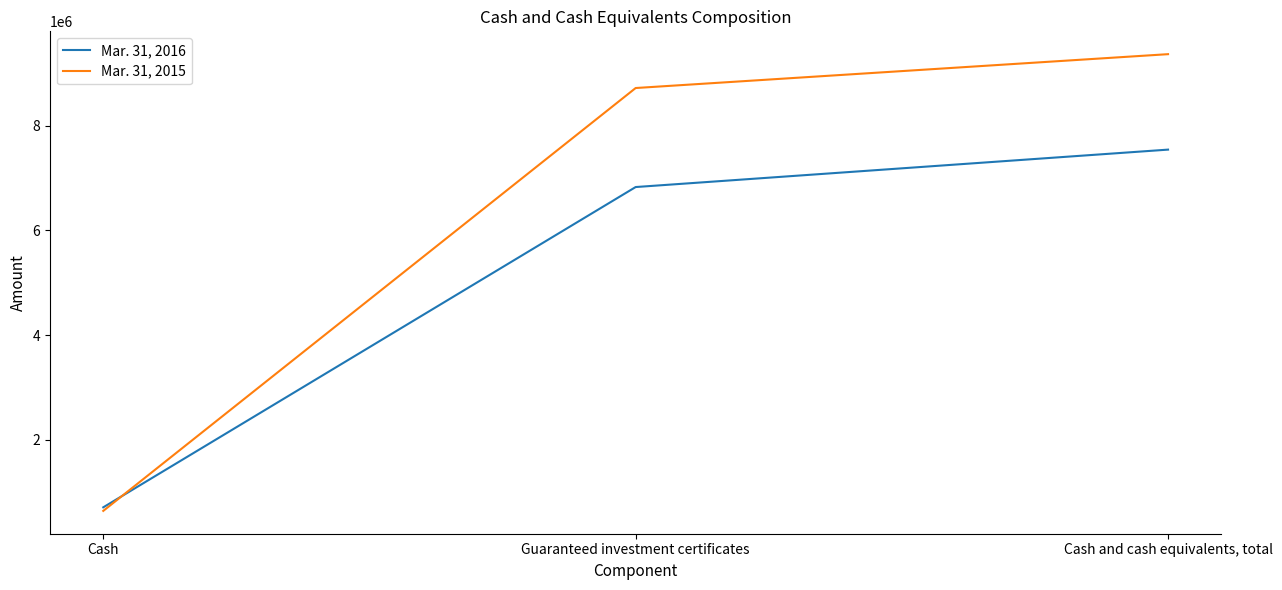

Count the number of data series in this chart.

2